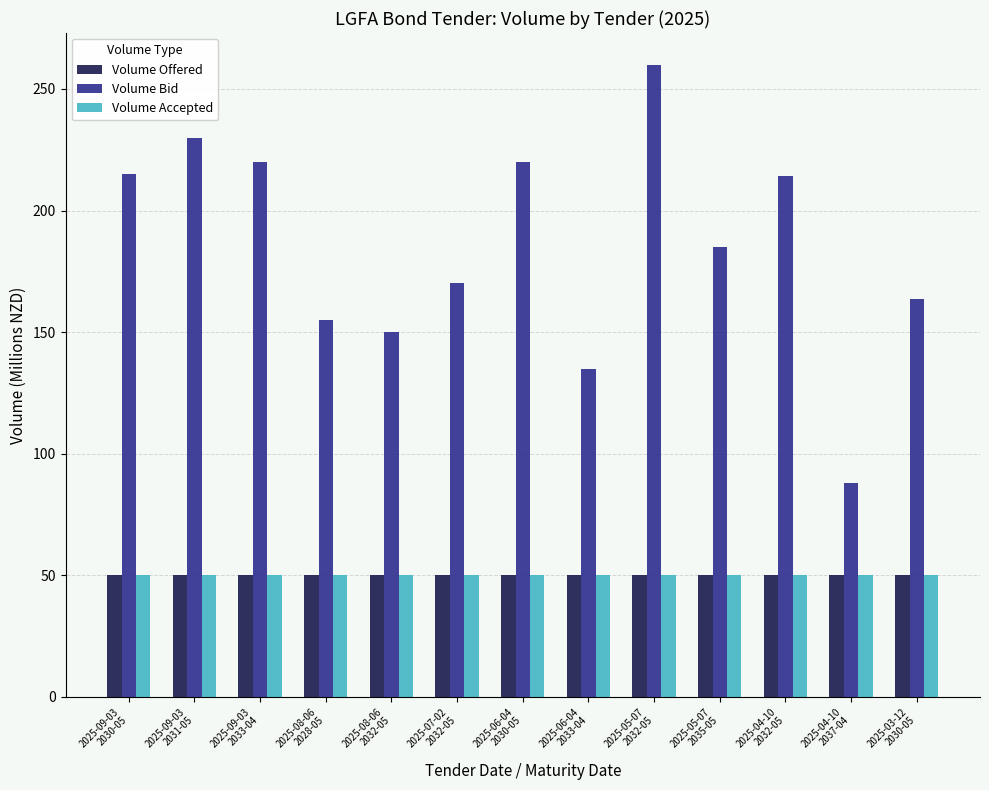

Which series has the largest range (max minus min)?

Volume Bid